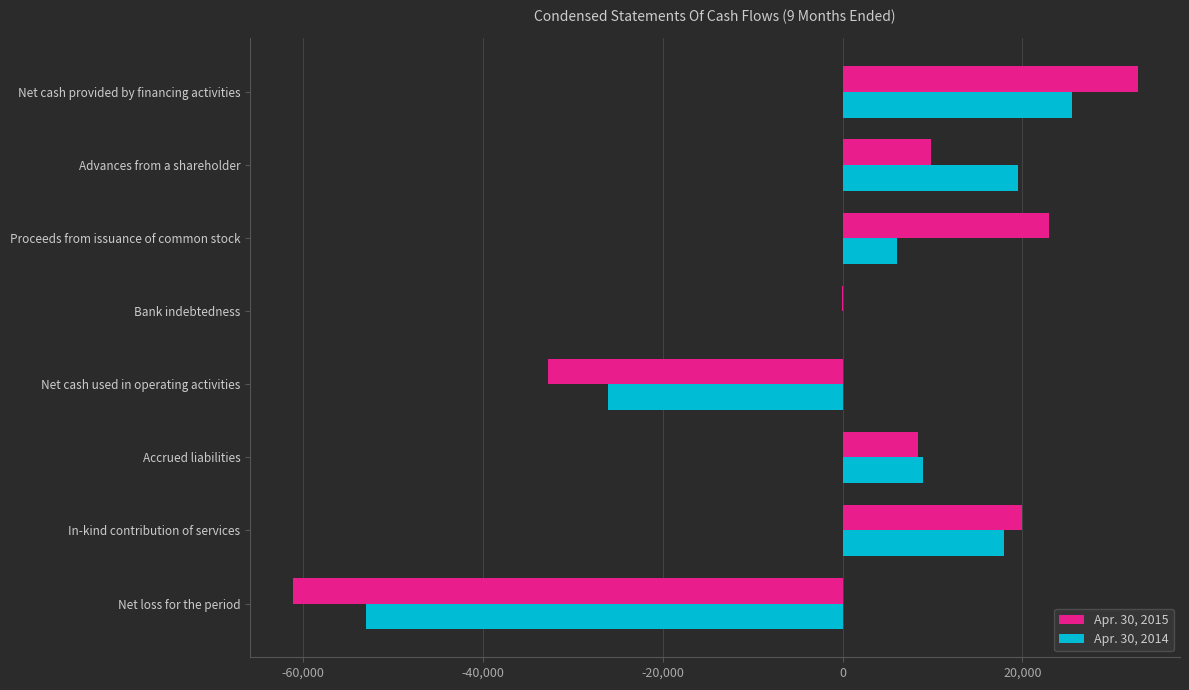

How many series are shown in this chart?

2